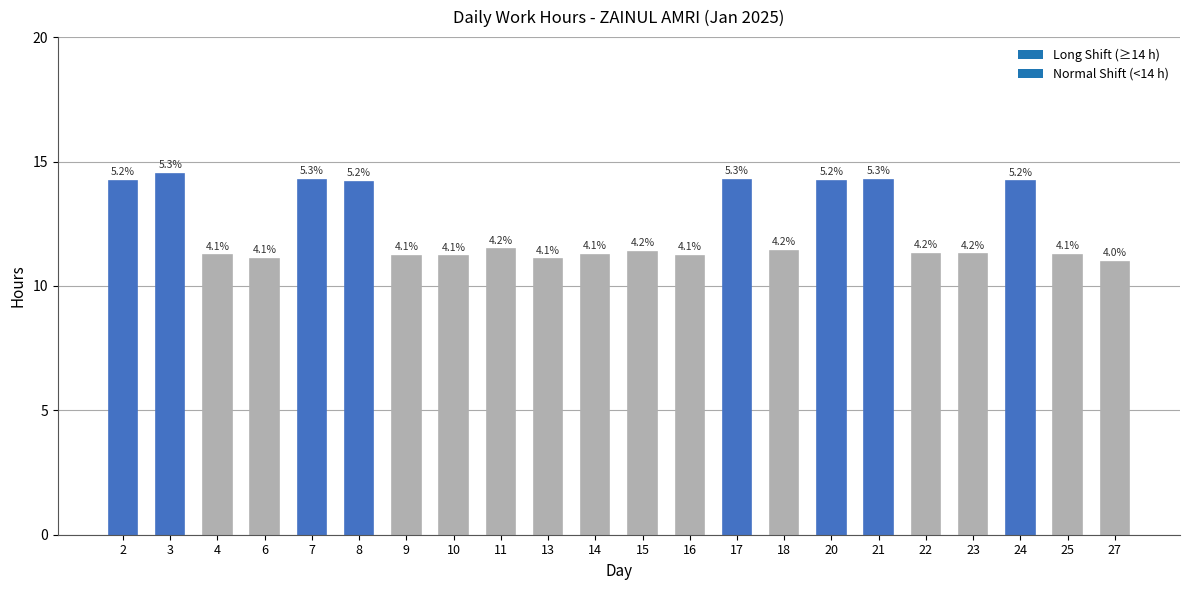

What is the value of the 18th bar from the left?

11.3